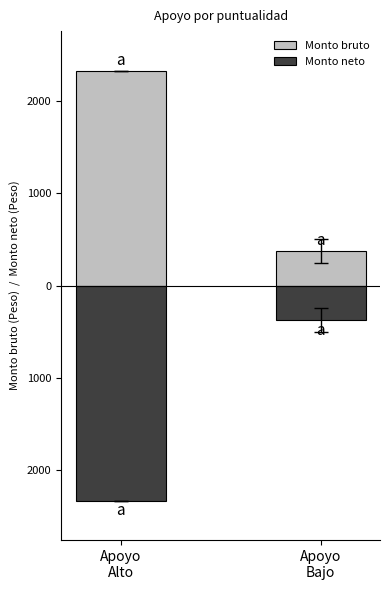

Rank the categories by Monto neto value from highest to lowest.

Apoyo
Bajo, Apoyo
Alto